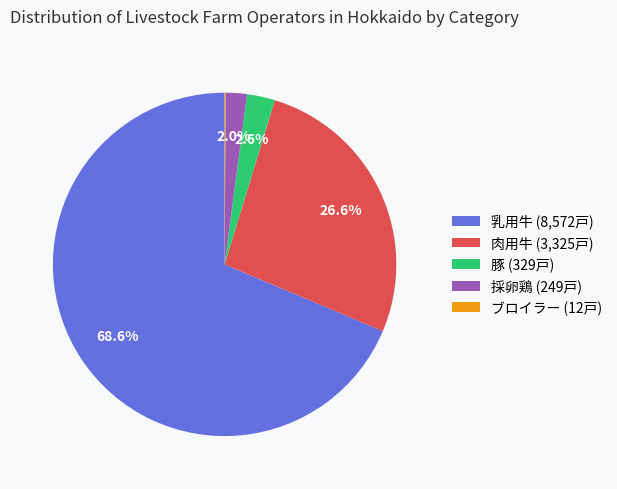

Is the sum of 豚 and 採卵鶏 greater than half?

No